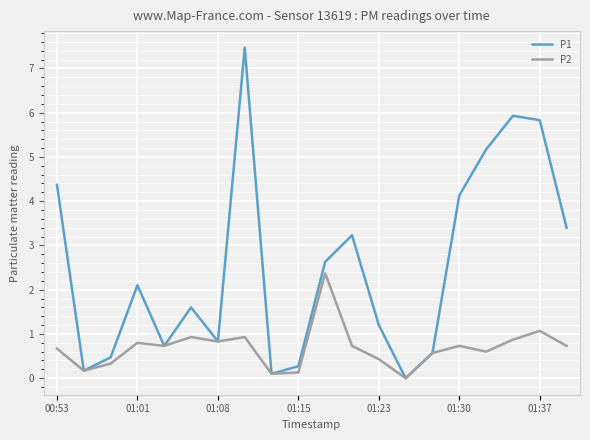

Which series has the largest range (max minus min)?

P1